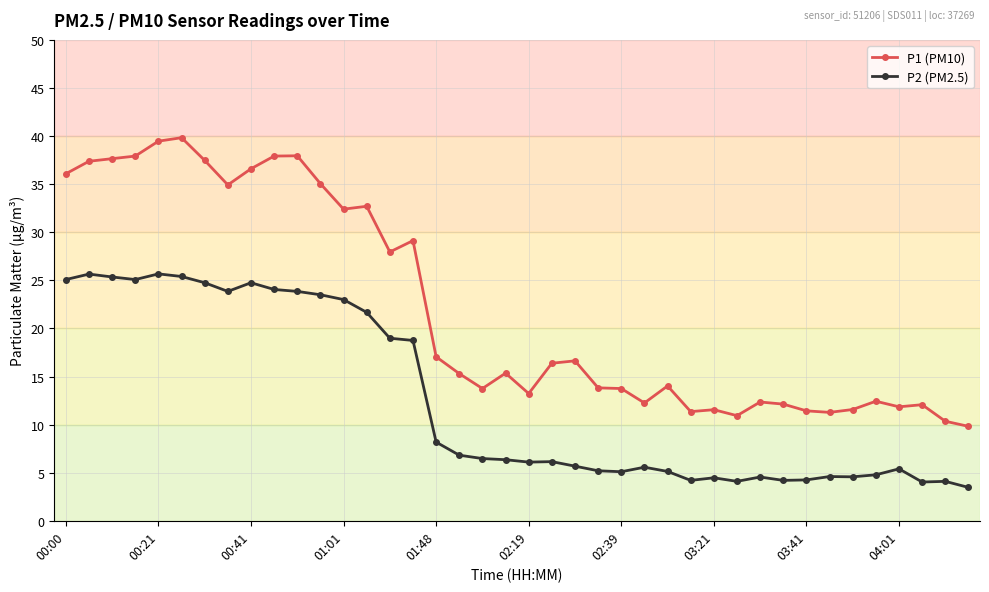

True or false: P1 (PM10) and P2 (PM2.5) cross at least once.

False